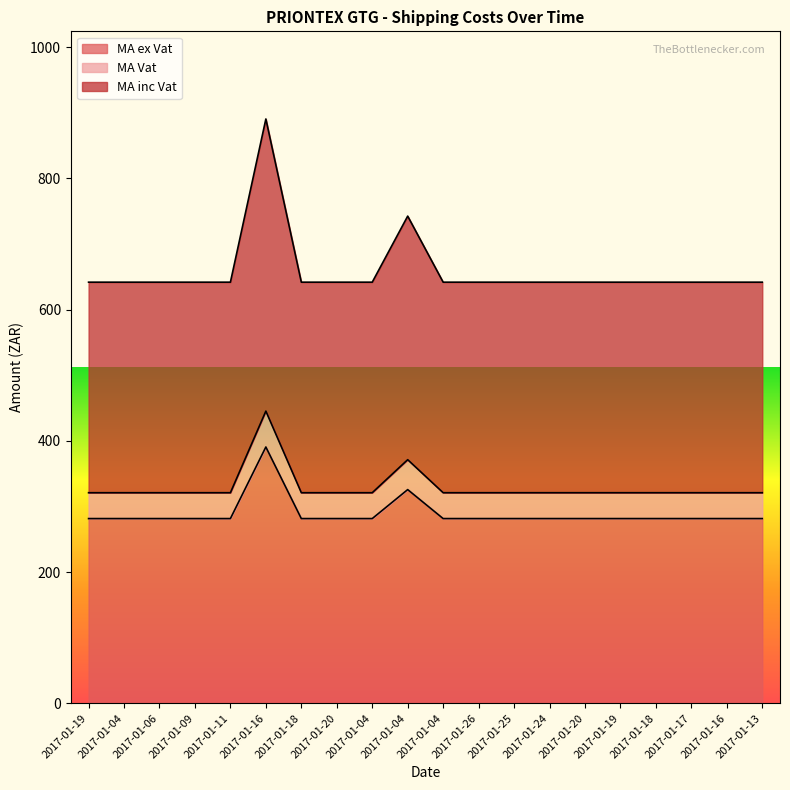

Is it true that MA ex Vat equals 101.4 at 2017-01-24?

False